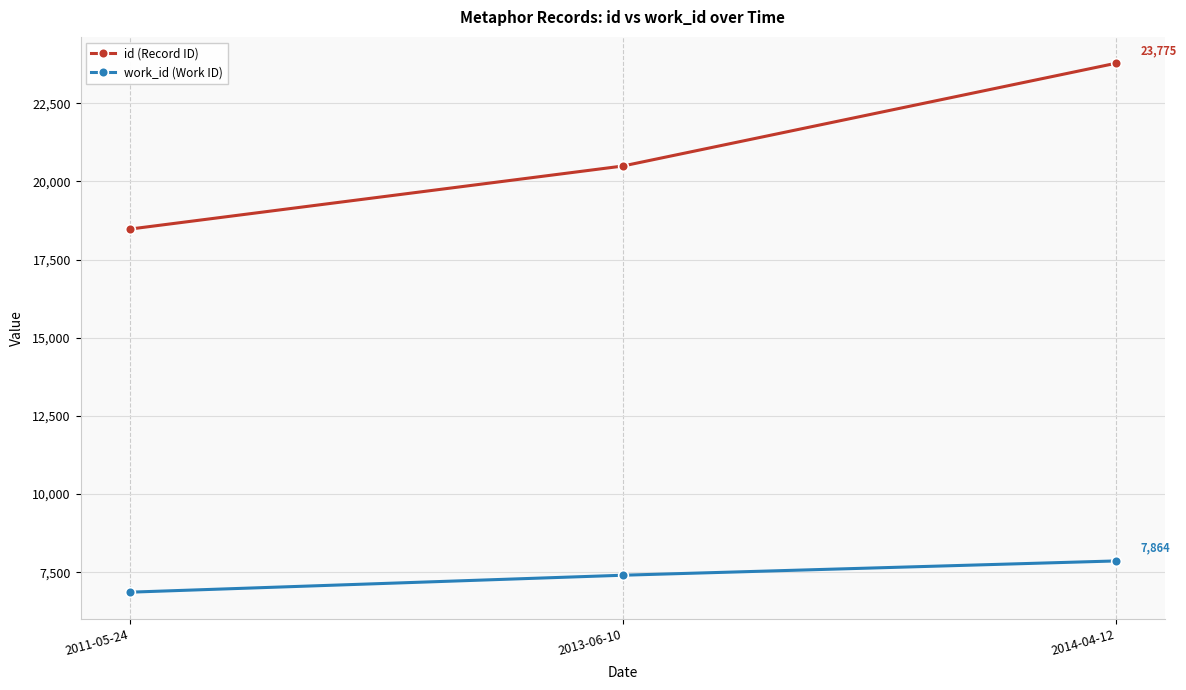

Reading left to right, extract all data points from this chart.

id (Record ID): 2011-05-24=18475	2013-06-10=20491	2014-04-12=23775
work_id (Work ID): 2011-05-24=6865	2013-06-10=7407	2014-04-12=7864